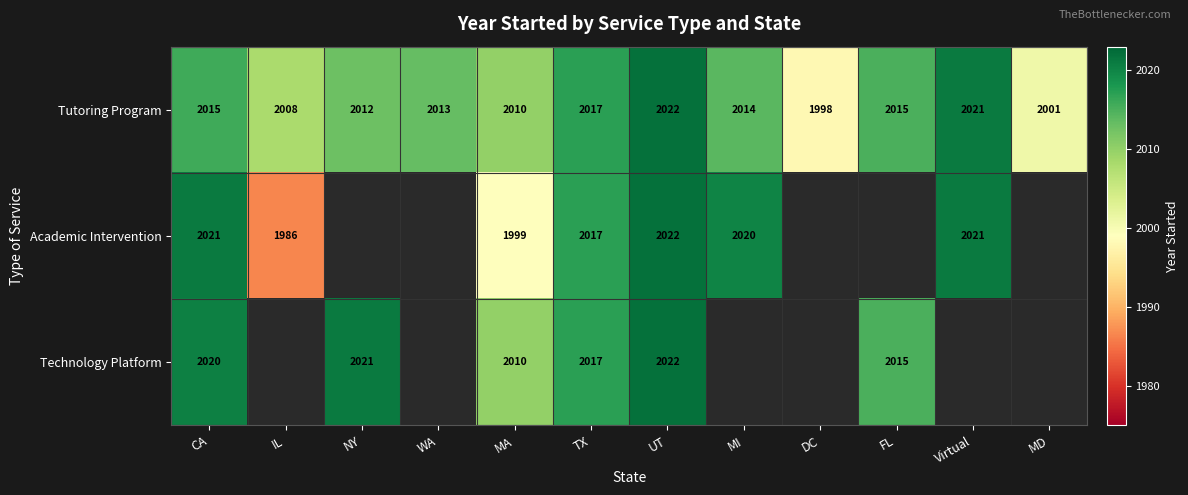

The value of Tutoring Program at MD is 3091. True or false?

False